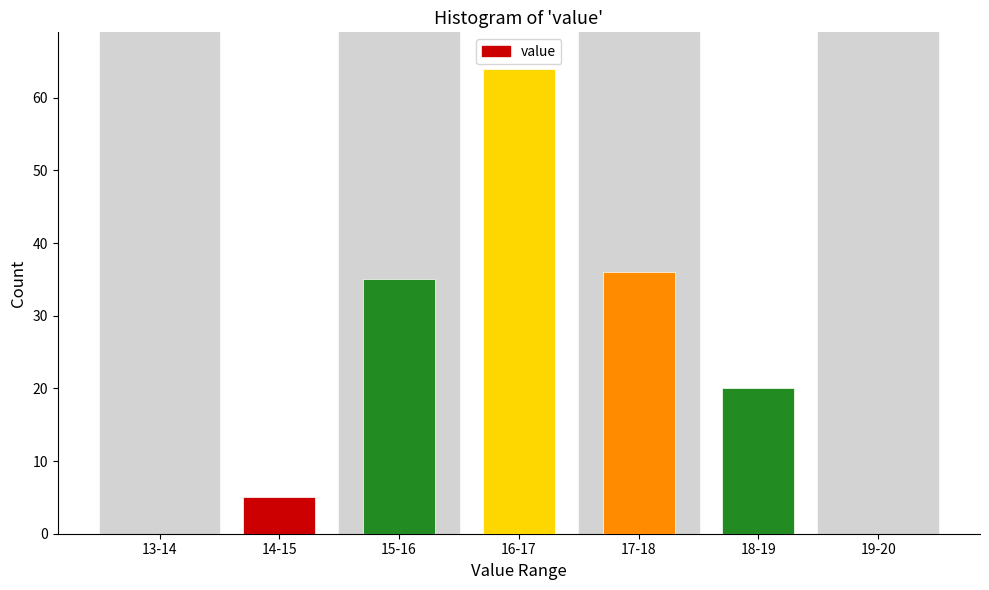

Reading left to right, what are all the values shown in this chart?

13-14=0	14-15=5	15-16=35	16-17=64	17-18=36	18-19=20	19-20=0